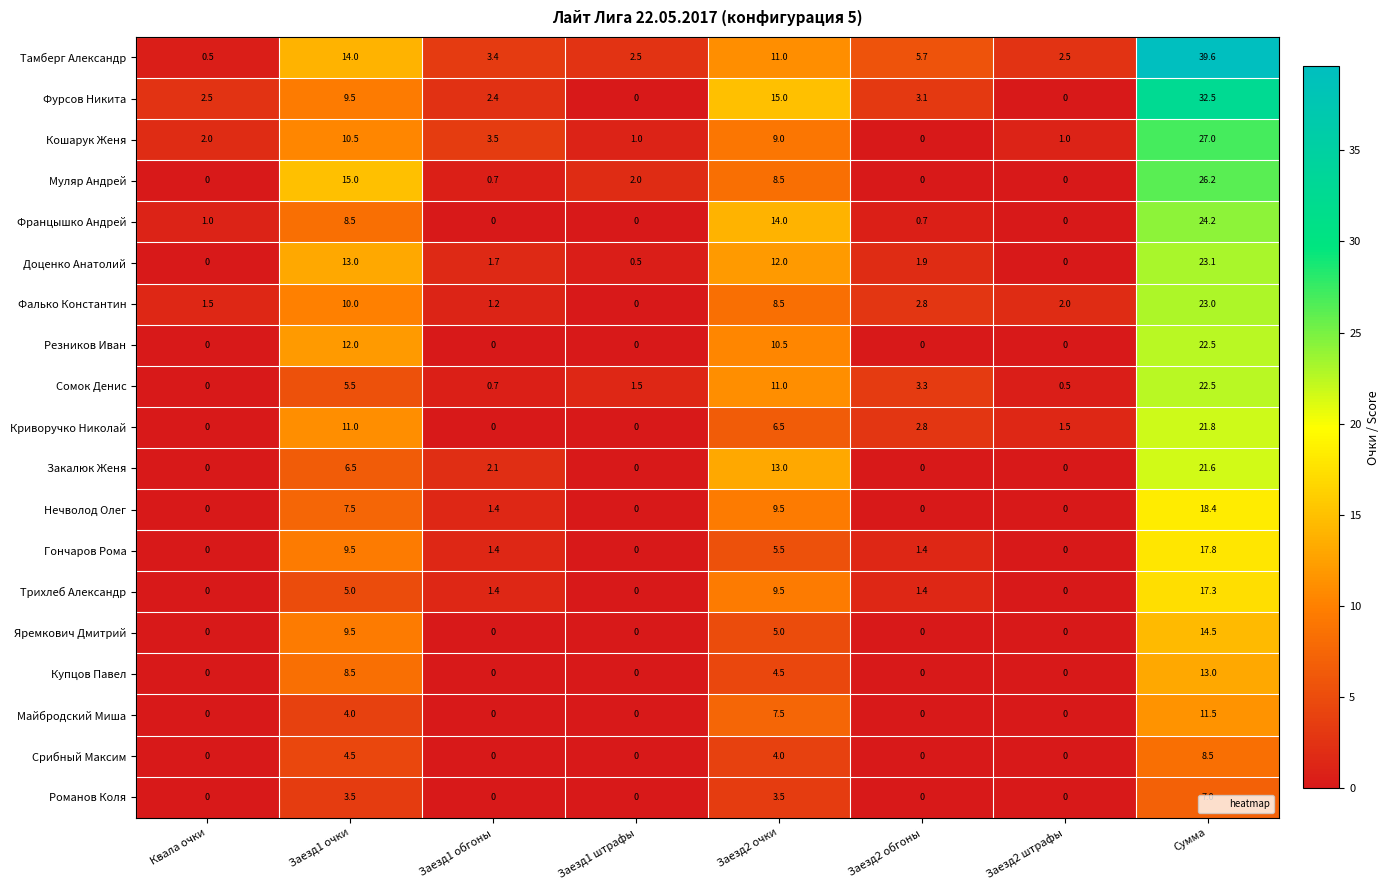

Which series changed the most between Заезд1 очки and Заезд2 обгоны?

Муляр Андрей